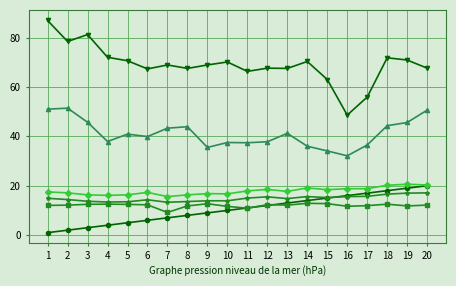

What is the maximum value shown in the chart?

86.9